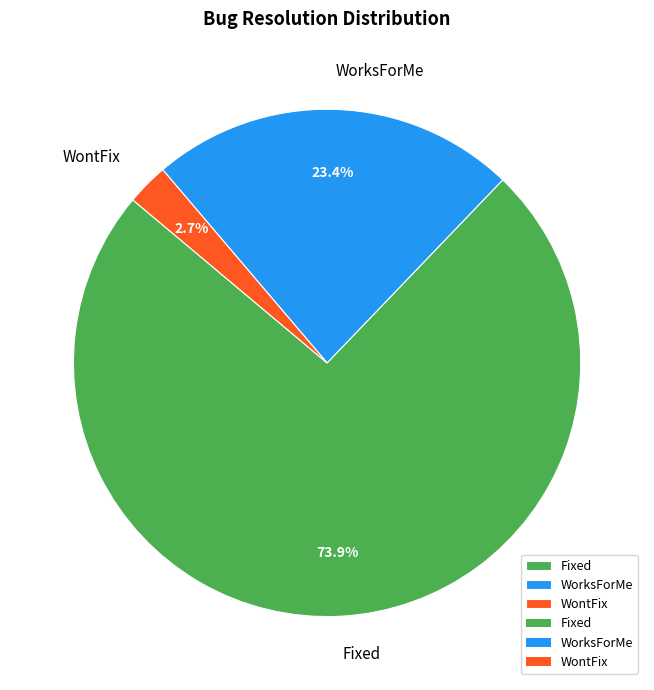

What percentage do Fixed and WontFix together represent?

76.6%